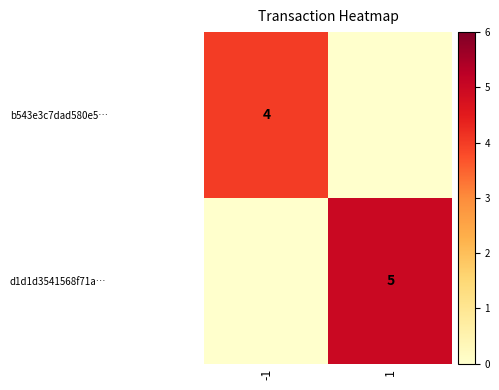

How many categories are shown in the chart?

2